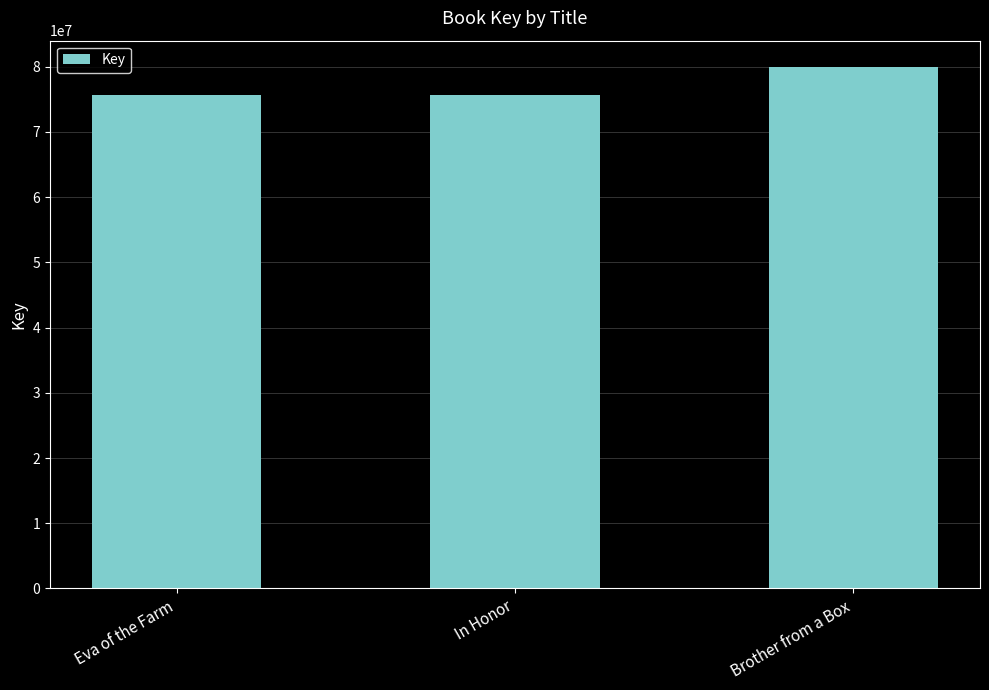

Which category has the highest value across all series?

Brother from a Box